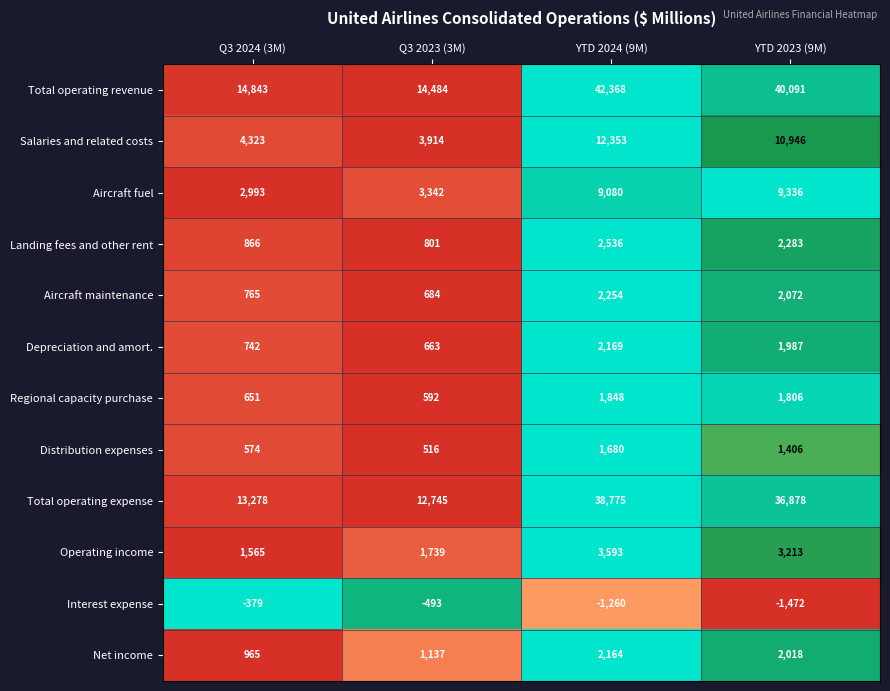

At how many categories does at least one series exceed 0?

4